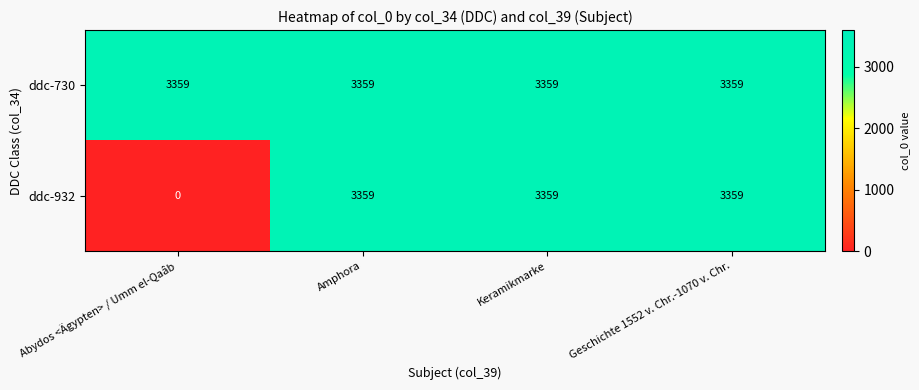

Which series has the largest range (max minus min)?

ddc-932